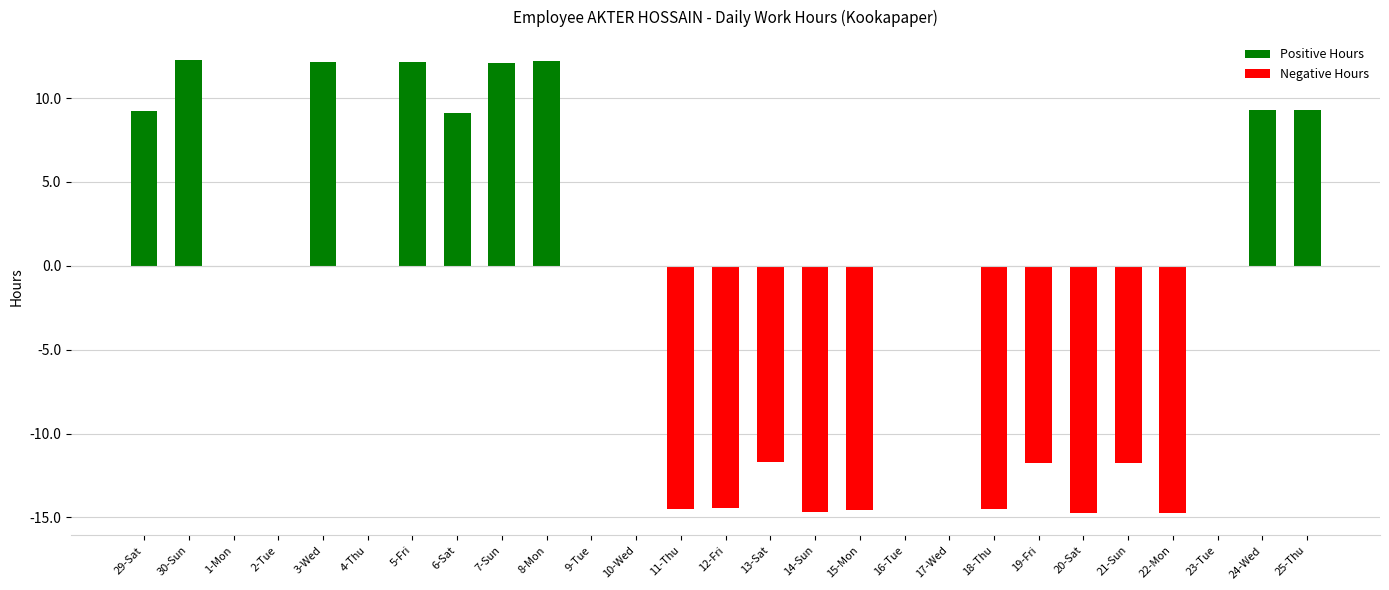

How many bars are there in total?

27